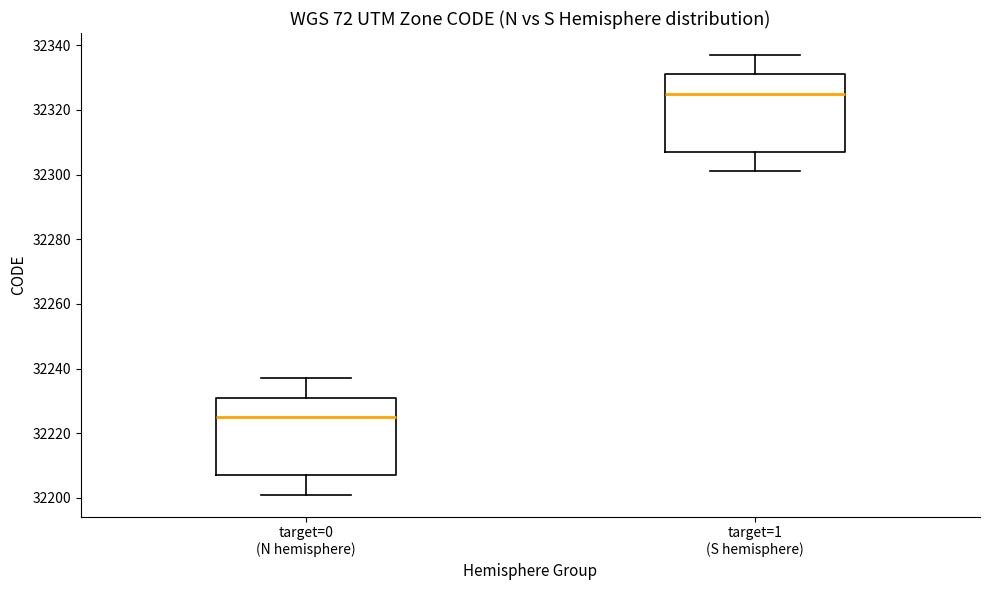

Where is the upper edge of the box for target=1 (S hemisphere) on the y-axis? The values are not printed on the chart, so give them approximately, as read against the axis.

32332